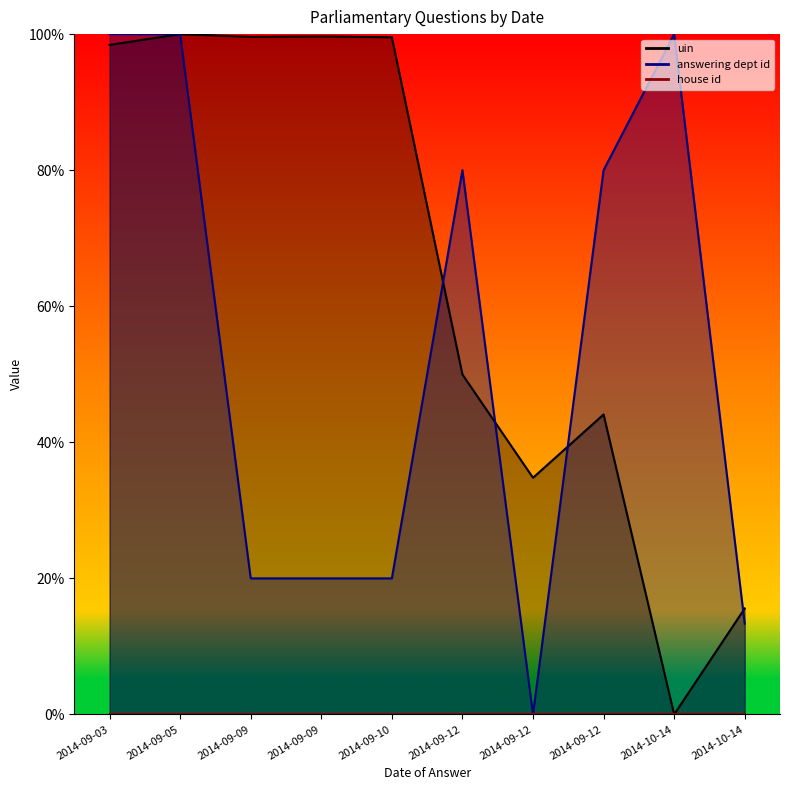

Which category has the lowest value across all series?

2014-10-14